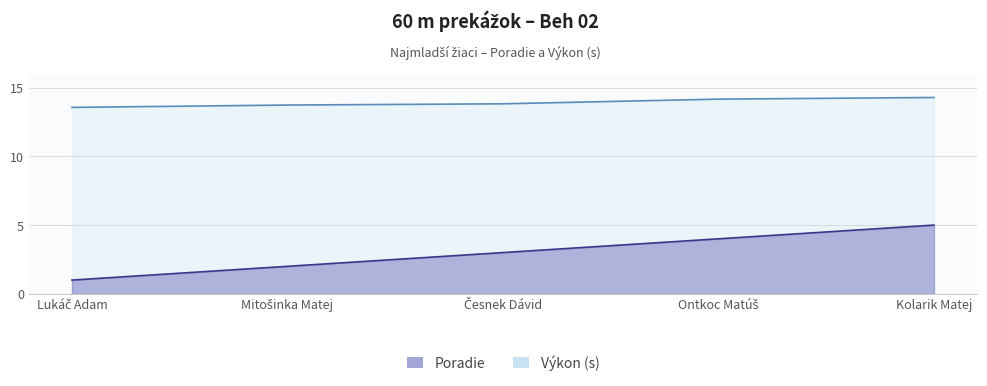

What are all the series names shown in the legend?

Poradie, Výkon